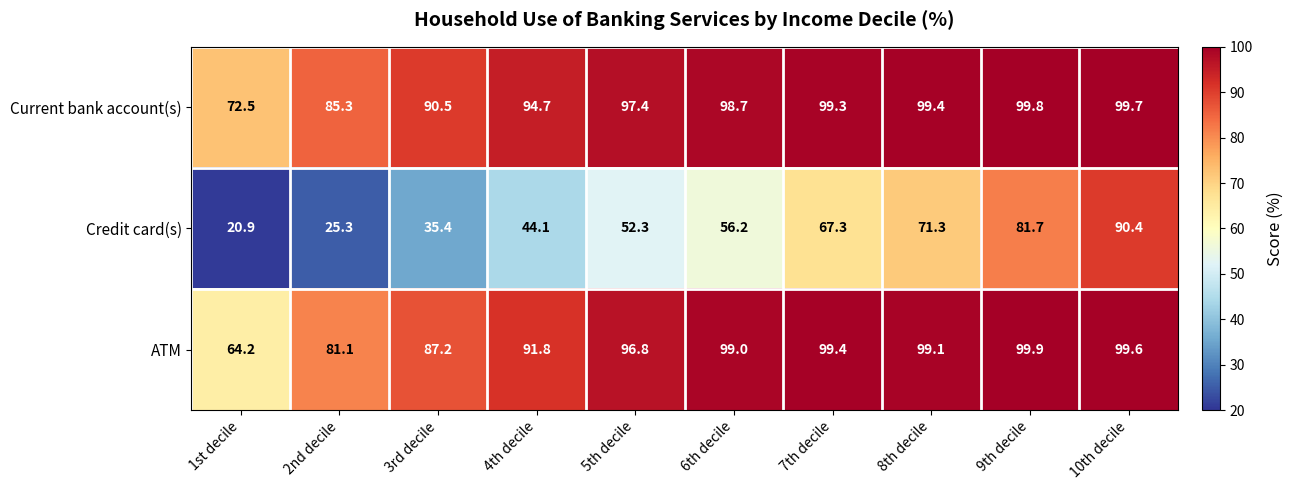

Where does the Current bank account(s) series first go above 98?

6th decile